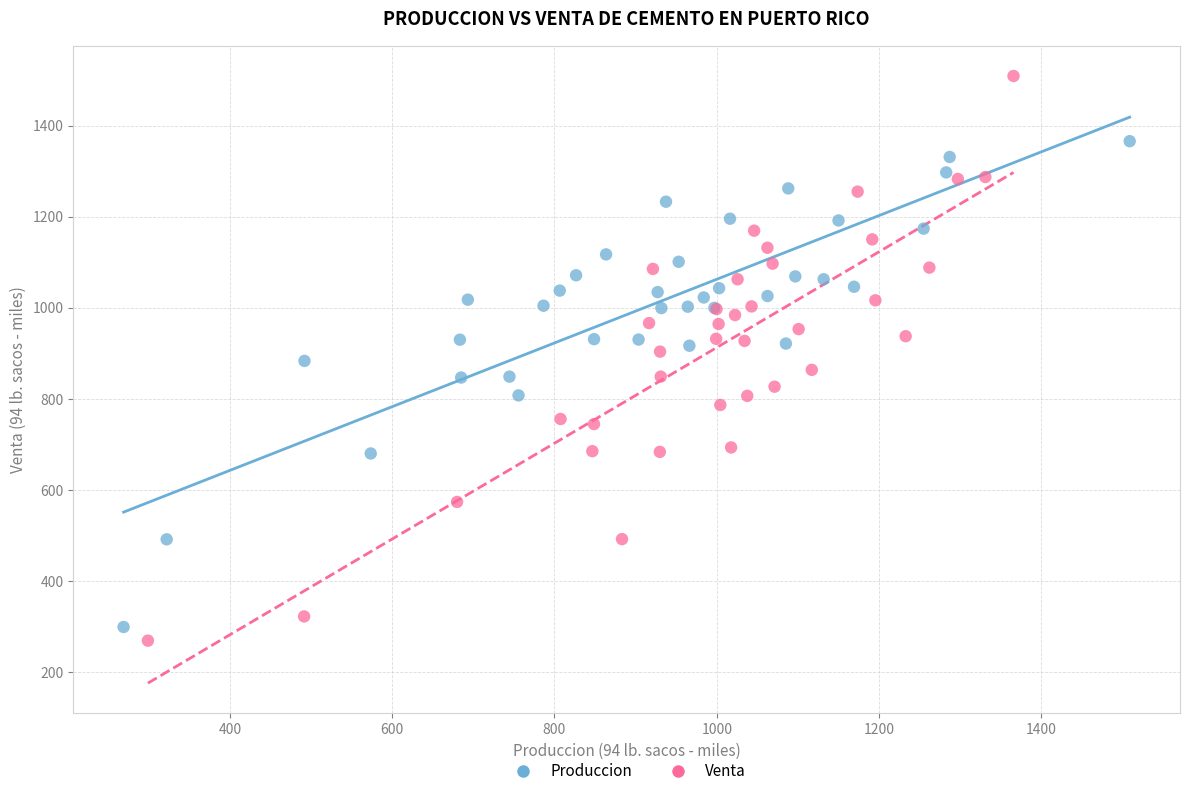

Which series has the widest spread of Y values?

Venta